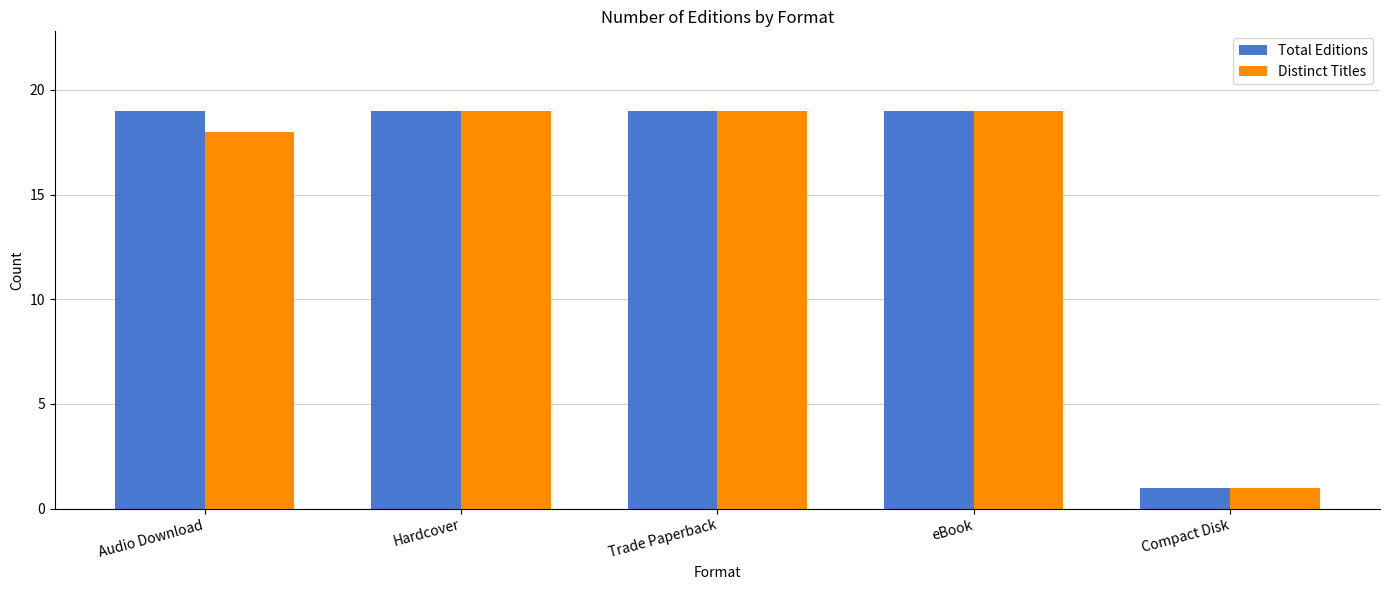

How many groups of bars are there?

5